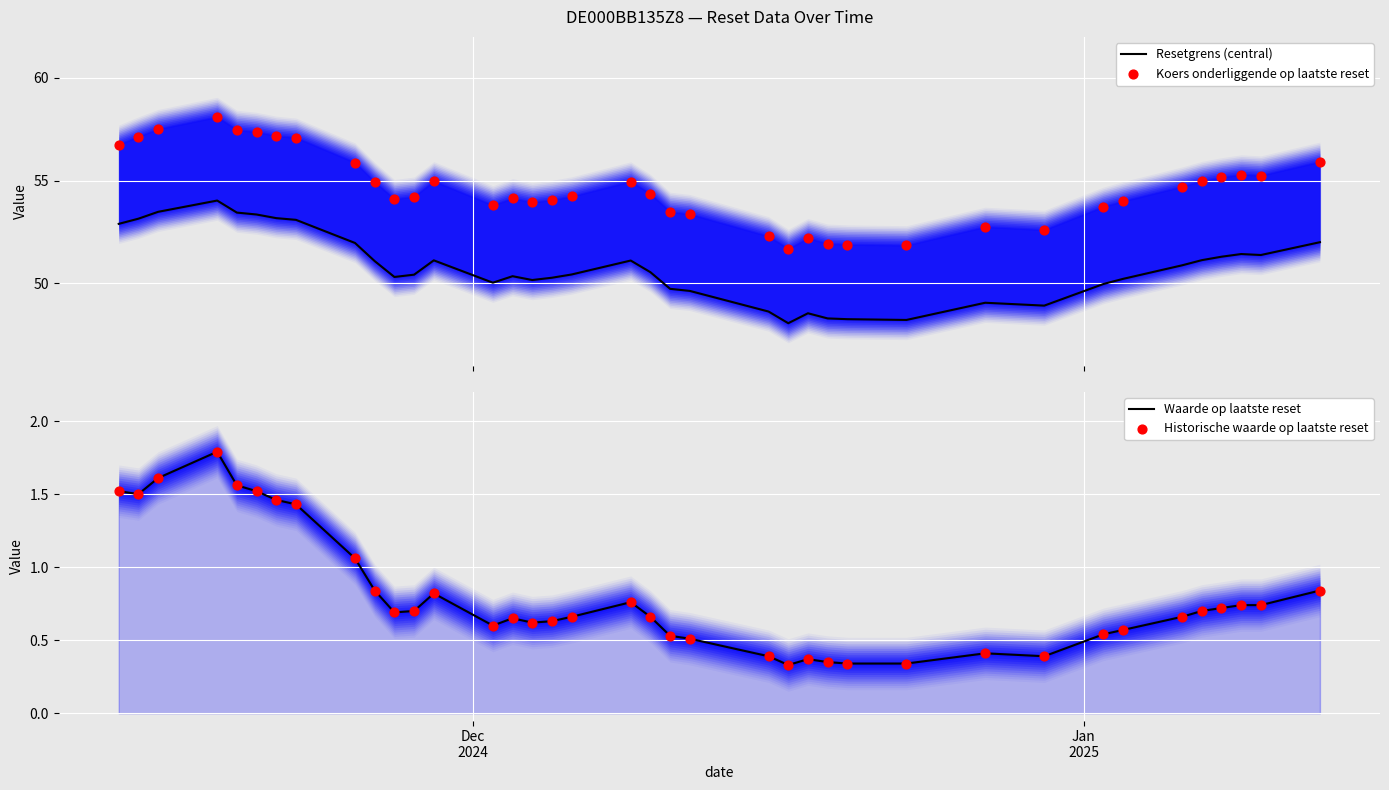

Which series contains the highest Y value?

Koers onderliggende op laatste reset